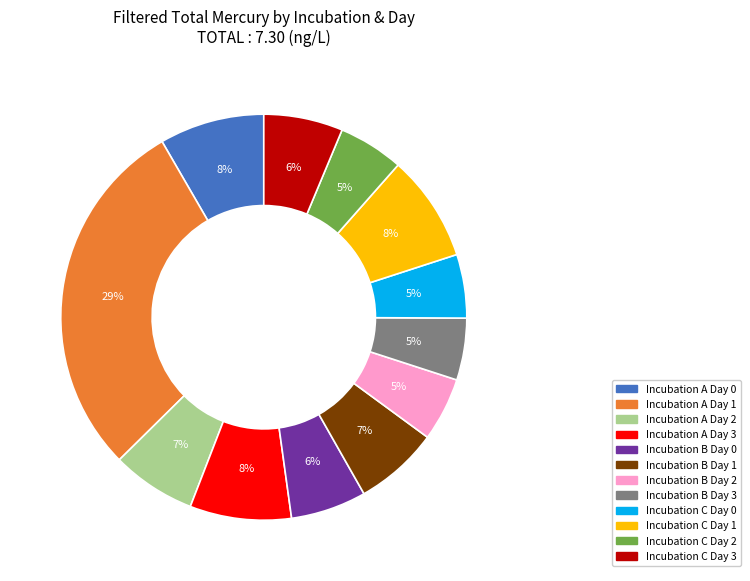

To the nearest percent, what is the difference between the largest and smallest slice percentages?

24%